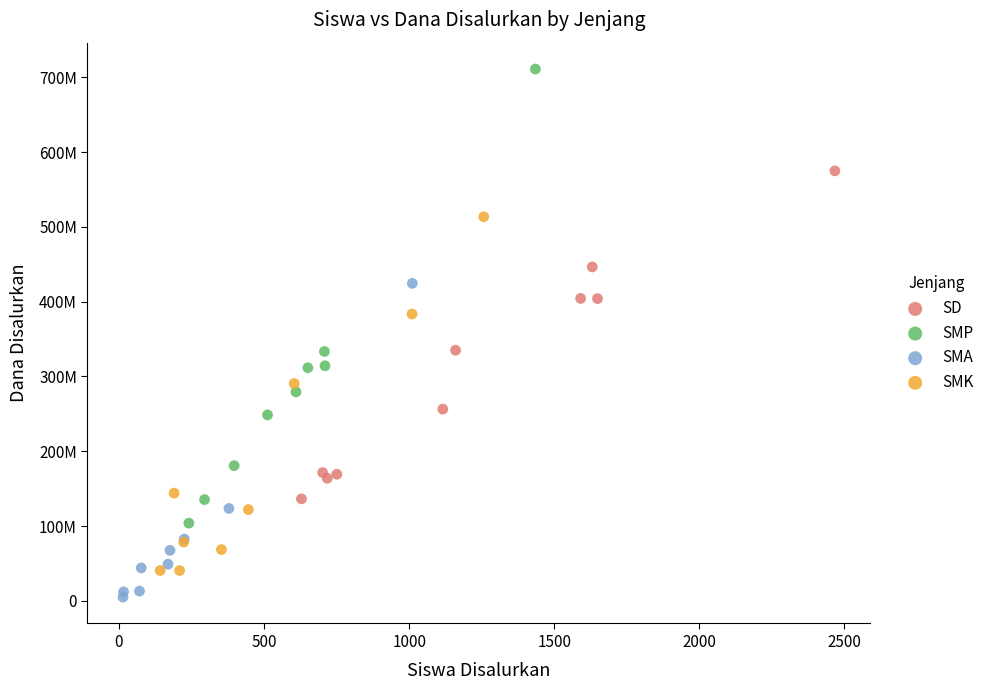

Which series reaches the maximum Y coordinate?

SMP